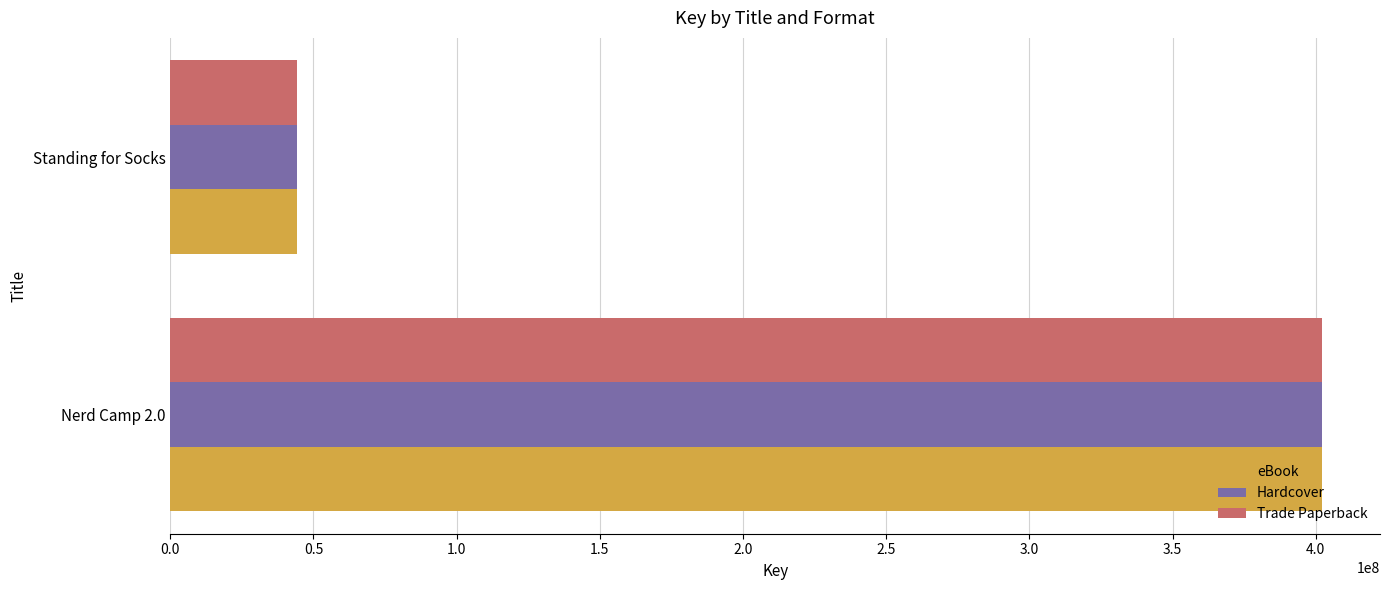

What is the difference between the maximum and minimum values in the Trade Paperback series?

358162381